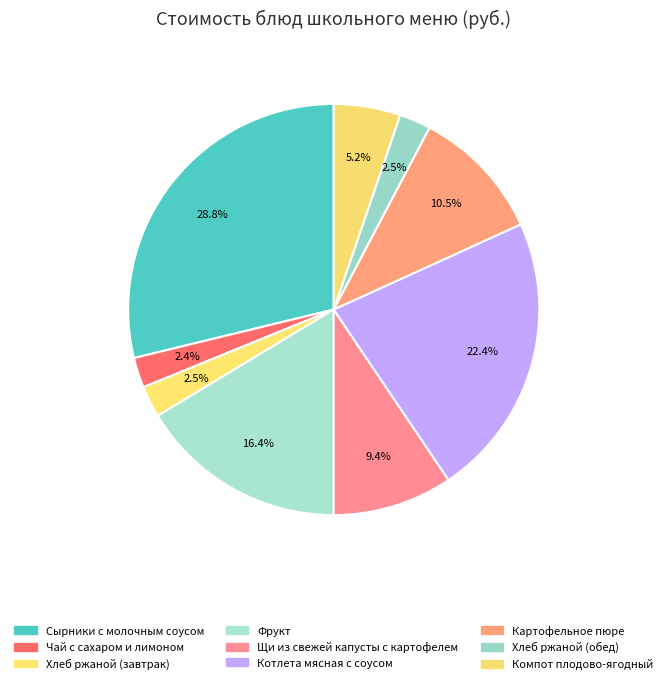

Is the sum of Сырники с молочным соусом and Хлеб ржаной (завтрак) greater than half?

No